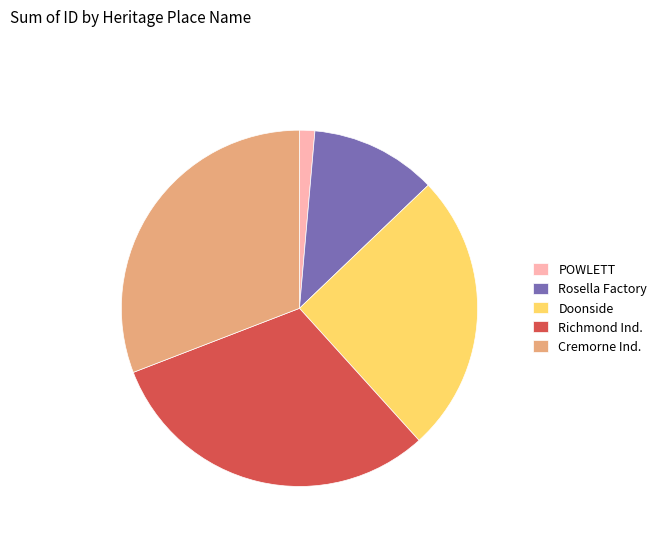

The Doonside slice represents 25% of the pie. True or false?

True